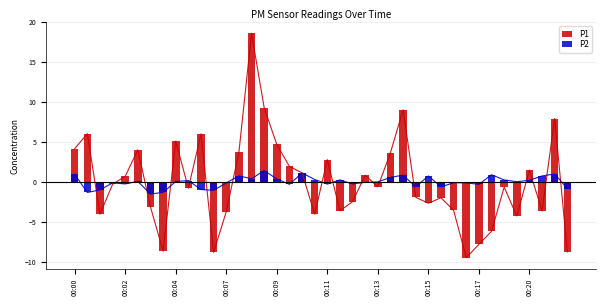

True or false: P1 has a value of 0.8 at 23.

True